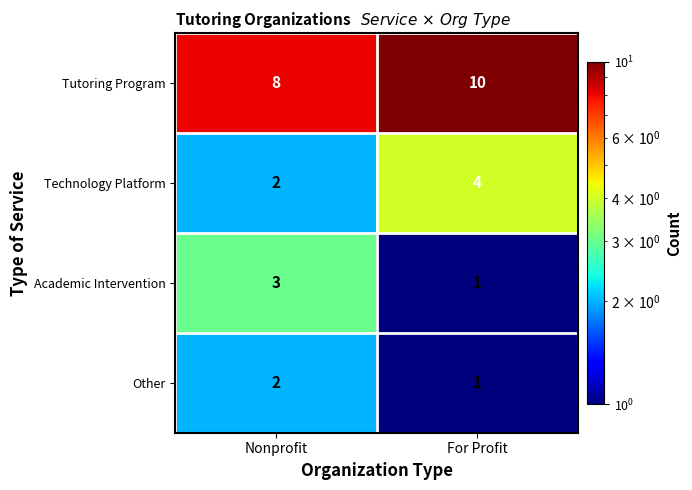

What is the difference between the highest and lowest values at For Profit?

9